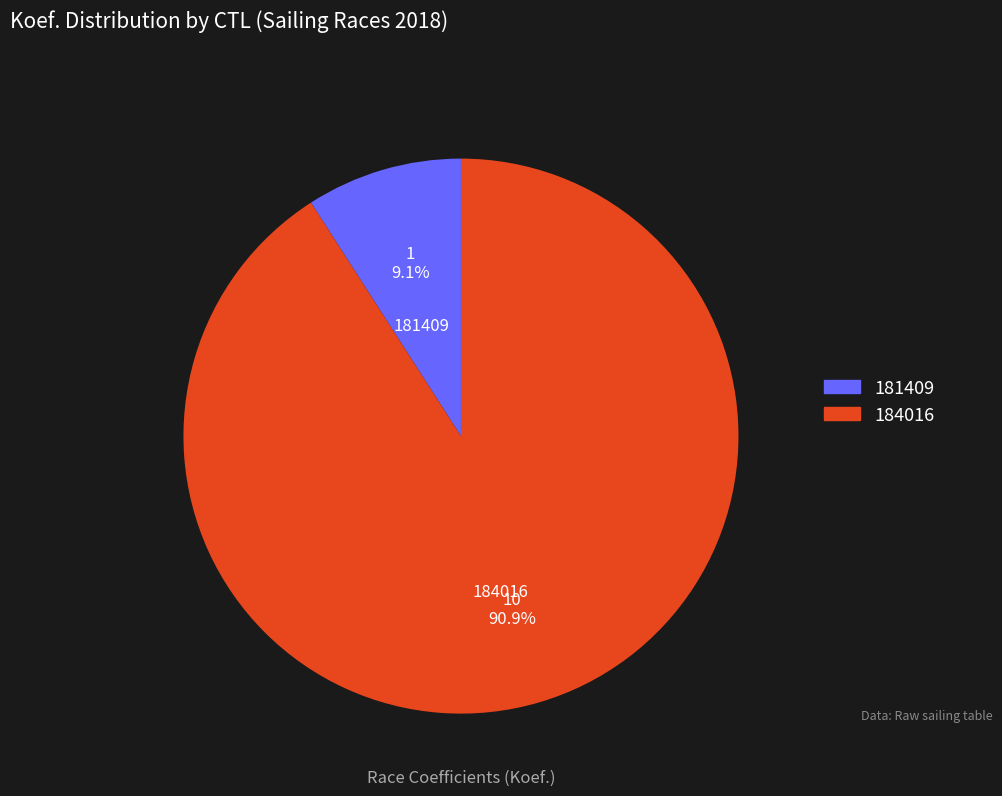

To the nearest percent, what is the average slice percentage?

50%